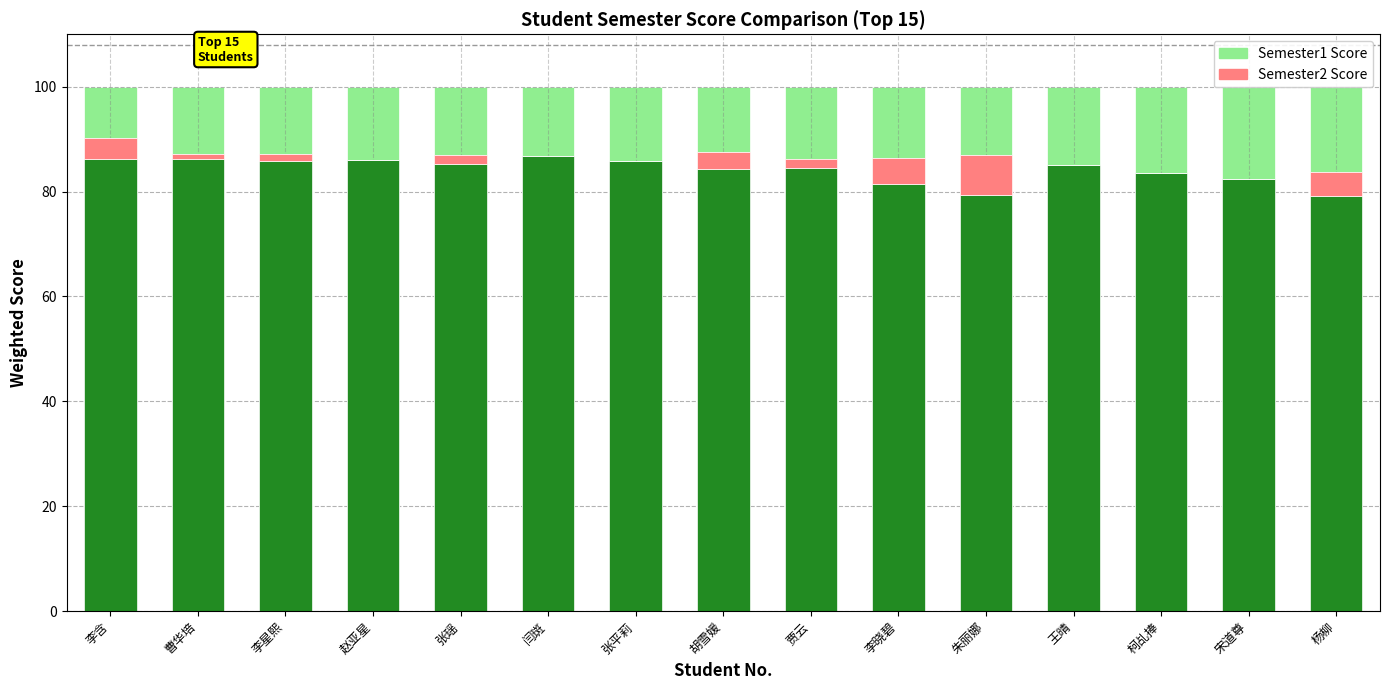

Reading left to right, extract all data points from this chart.

Semester1 Score: 86.2	86.2	85.8	86.1	85.3	86.7	85.9	84.3	84.4	81.4	79.4	85.0	83.6	82.5	79.2
Semester2 Score: 3.9	0.9	1.4	0.0	1.7	0.0	0.0	3.3	1.7	5.0	7.6	0.0	0.0	0.0	4.5